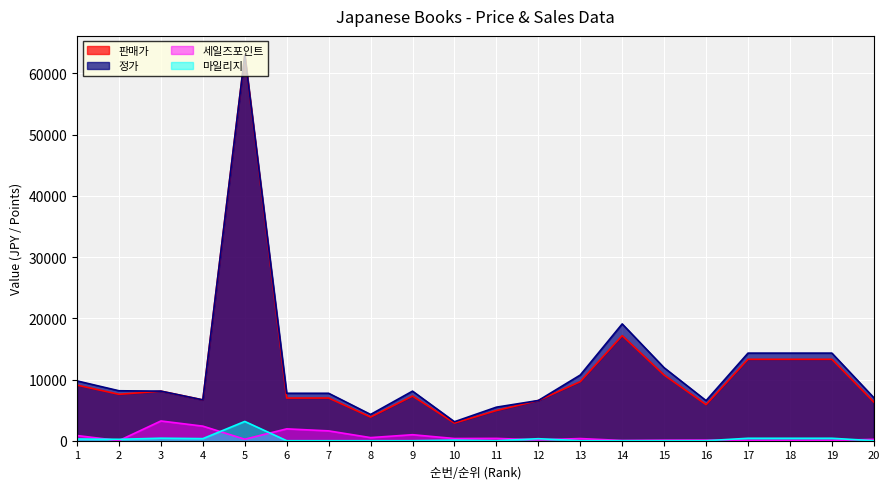

How many values in the 판매가 series are below 7580?

10